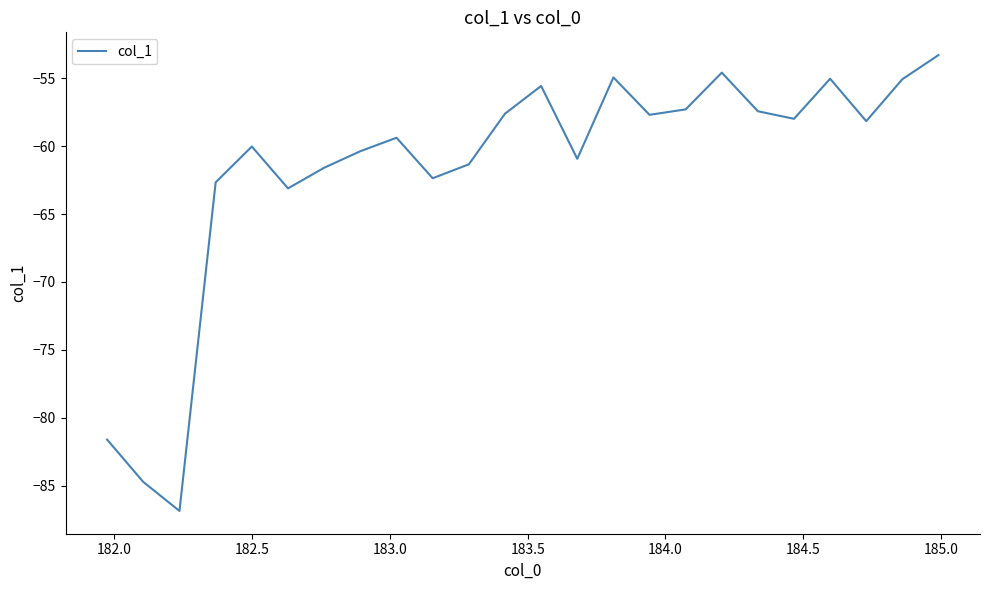

What is the maximum value shown in the chart?

-53.3